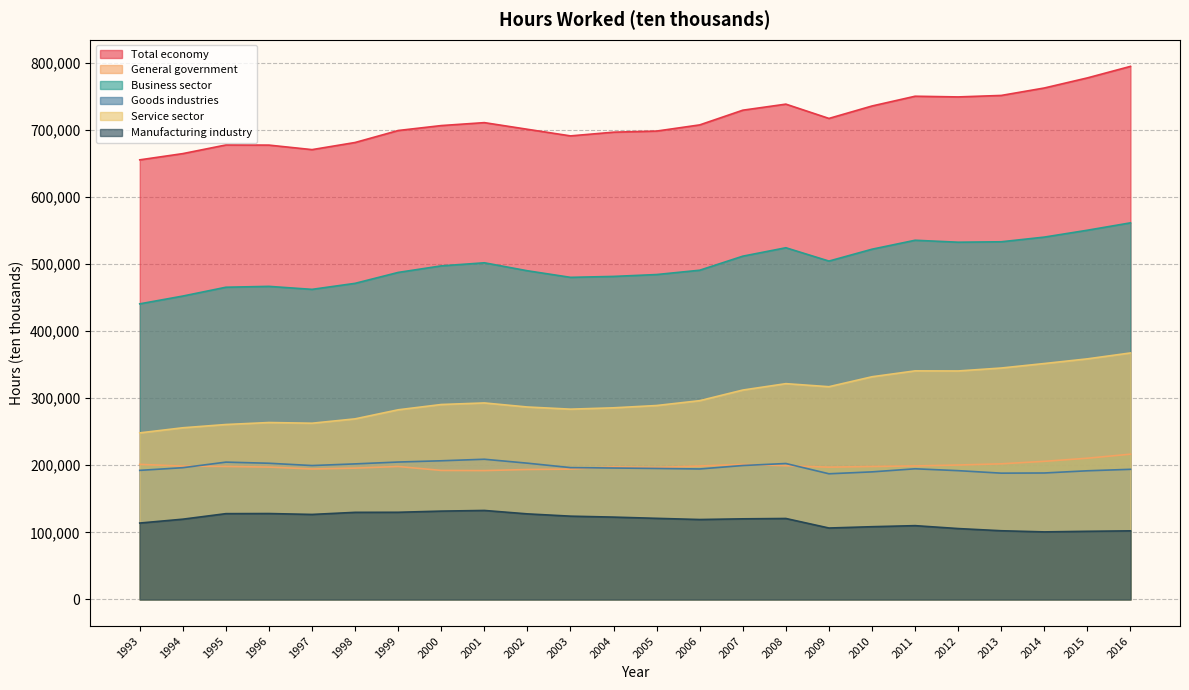

Reading left to right, what are all the values shown in this chart?

Total economy: 1993=655105	1994=664407	1995=677282	1996=677069	1997=670350	1998=680979	1999=698838	2000=706194	2001=710571	2002=700660	2003=690811	2004=696342	2005=697994	2006=707198	2007=729105	2008=738131	2009=716843	2010=735377	2011=749913	2012=748887	2013=751094	2014=762198	2015=777235	2016=794420
General government: 1993=201272	1994=198649	1995=198128	1996=197196	1997=194400	1998=195643	1999=198085	2000=192219	2001=191981	2002=193590	2003=194162	2004=197542	2005=196659	2006=198805	2007=201235	2008=199226	2009=197097	2010=198086	2011=198912	2012=200299	2013=202070	2014=205790	2015=210424	2016=216444
Business sector: 1993=440503	1994=452102	1995=465252	1996=466535	1997=462091	1998=471065	1999=487331	2000=497084	2001=501690	2002=489793	2003=479983	2004=481367	2005=484159	2006=490606	2007=511543	2008=524101	2009=504233	2010=521922	2011=535276	2012=532351	2013=533006	2014=539963	2015=550216	2016=561214
Goods industries: 1993=192313	1994=196307	1995=204599	1996=202919	1997=199502	1998=201968	1999=204736	2000=206606	2001=208884	2002=203036	2003=196435	2004=195822	2005=195192	2006=194404	2007=199531	2008=202553	2009=187239	2010=190084	2011=194672	2012=191882	2013=188161	2014=188414	2015=191704	2016=193896
Service sector: 1993=248190	1994=255795	1995=260653	1996=263616	1997=262589	1998=269097	1999=282595	2000=290478	2001=292806	2002=286757	2003=283548	2004=285545	2005=288967	2006=296202	2007=312012	2008=321548	2009=316994	2010=331838	2011=340604	2012=340469	2013=344845	2014=351549	2015=358512	2016=367318
Manufacturing industry: 1993=113811	1994=119563	1995=127812	1996=127975	1997=126639	1998=129762	1999=129859	2000=131593	2001=132572	2002=127470	2003=124065	2004=122662	2005=120813	2006=119061	2007=120089	2008=120608	2009=106403	2010=108358	2011=109923	2012=105587	2013=102325	2014=100627	2015=101509	2016=102179